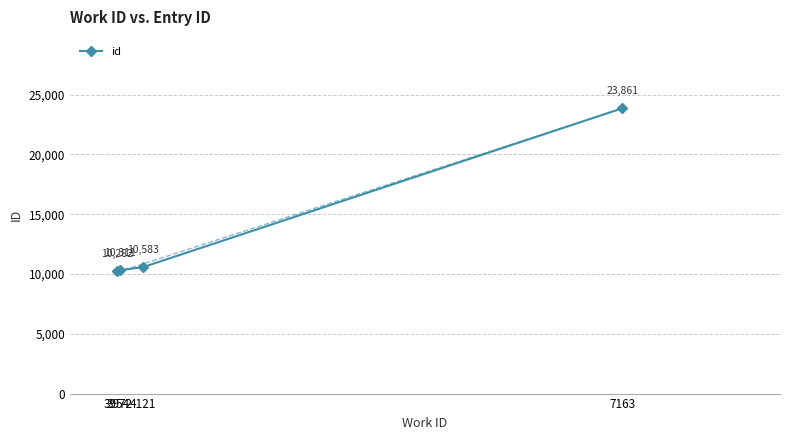

What is the greatest value displayed?

23861